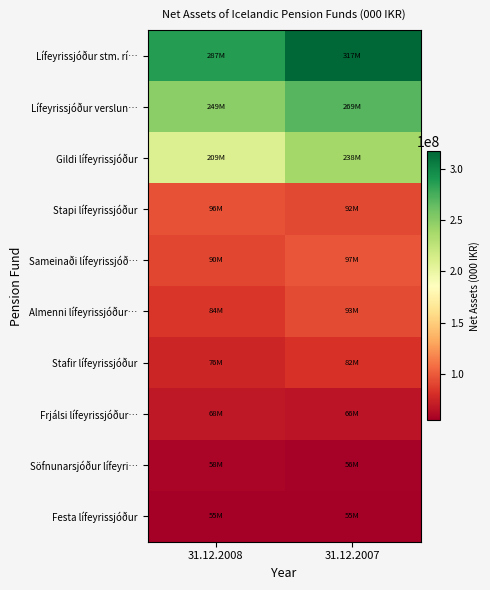

Between 31.12.2008 and 31.12.2007, which series saw the biggest shift?

Lífeyrissjóður stm. rí…